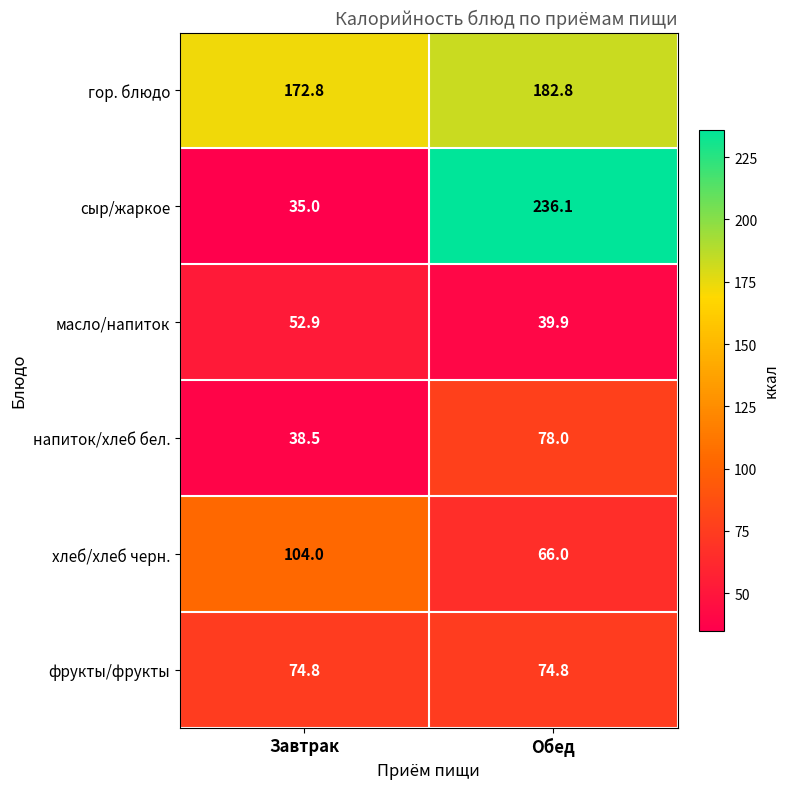

Reading left to right, transcribe all the data shown in this chart.

гор. блюдо: Завтрак=172.8	Обед=182.8
сыр/жаркое: Завтрак=35.0	Обед=236.1
масло/напиток: Завтрак=52.9	Обед=39.9
напиток/хлеб бел.: Завтрак=38.5	Обед=78.0
хлеб/хлеб черн.: Завтрак=104.0	Обед=66.0
фрукты/фрукты: Завтрак=74.8	Обед=74.8